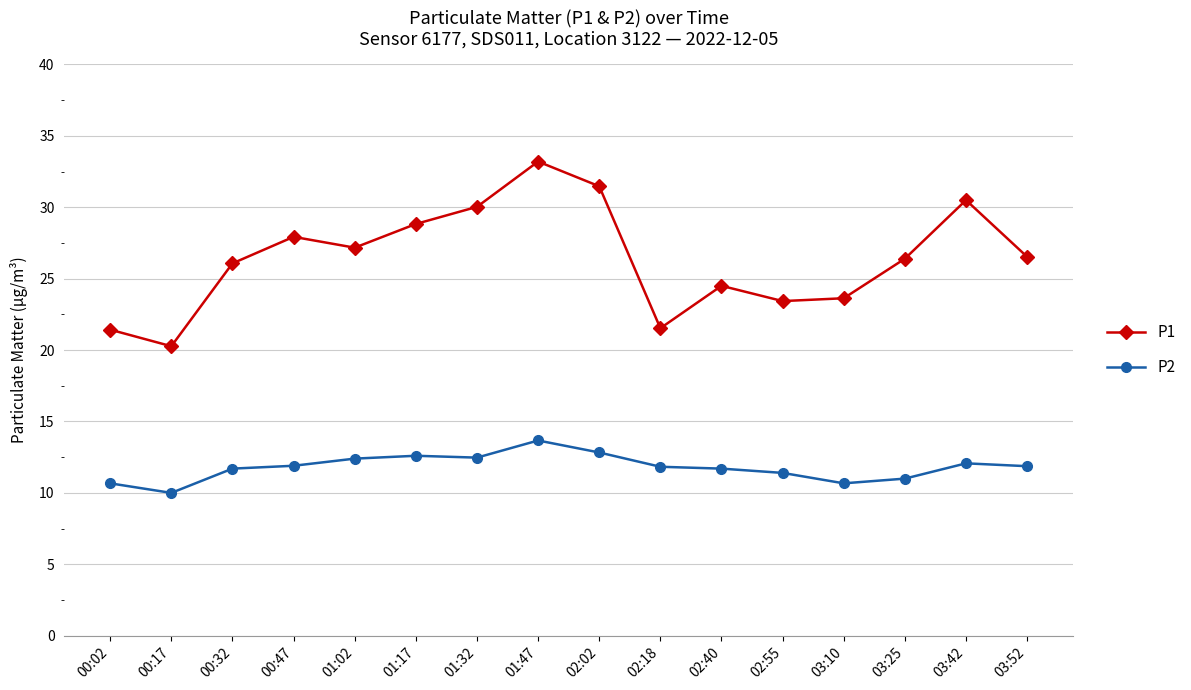

True or false: P1 and P2 intersect in this chart.

False